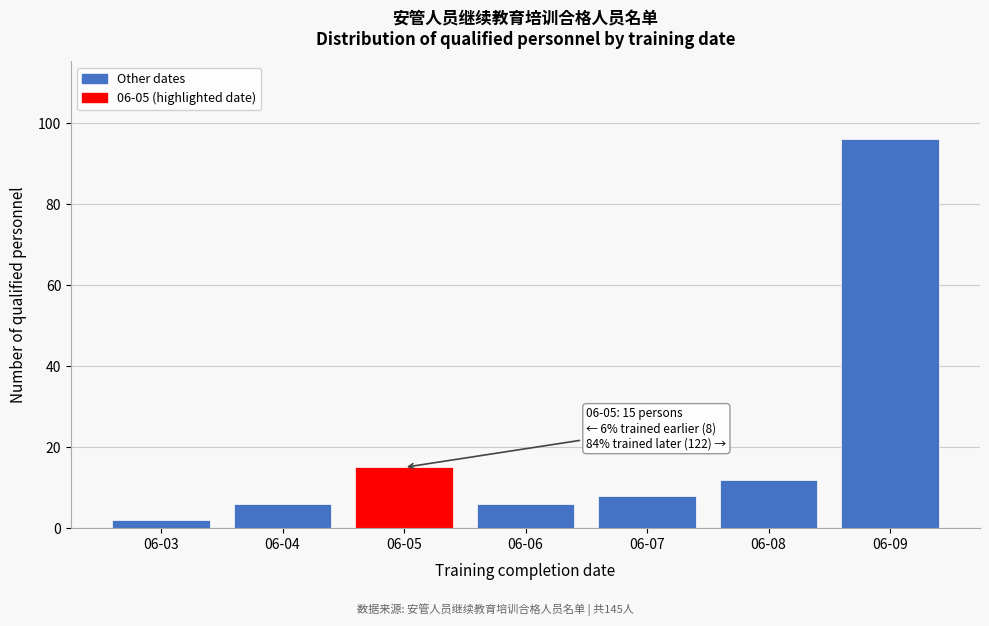

Reading left to right, extract all data points from this chart.

2	6	15	6	8	12	96